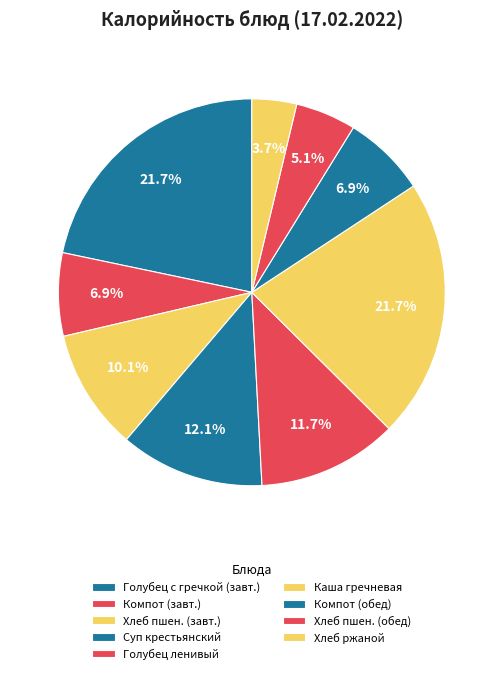

How many segments does this pie chart have?

9